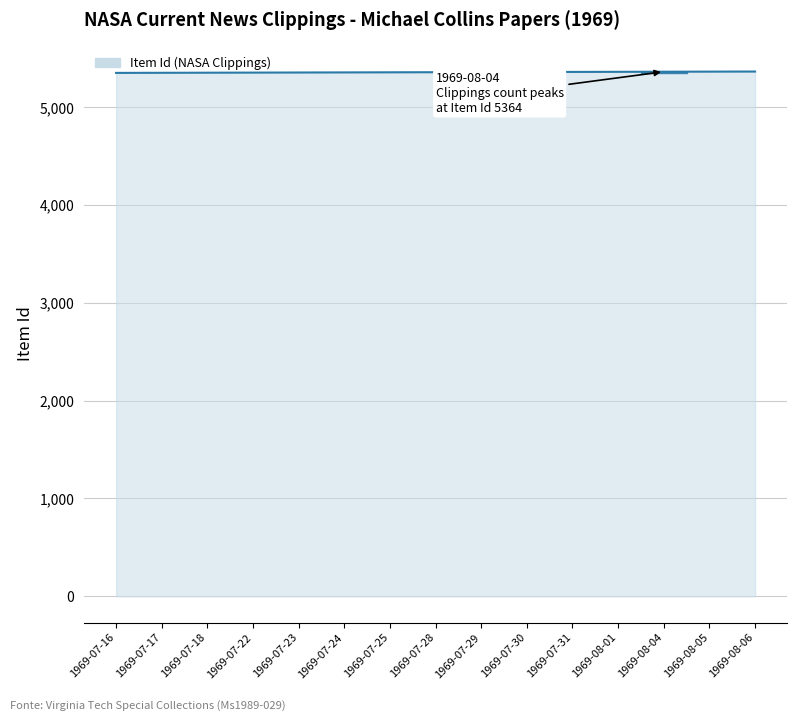

What is the maximum value shown in the chart?

5366